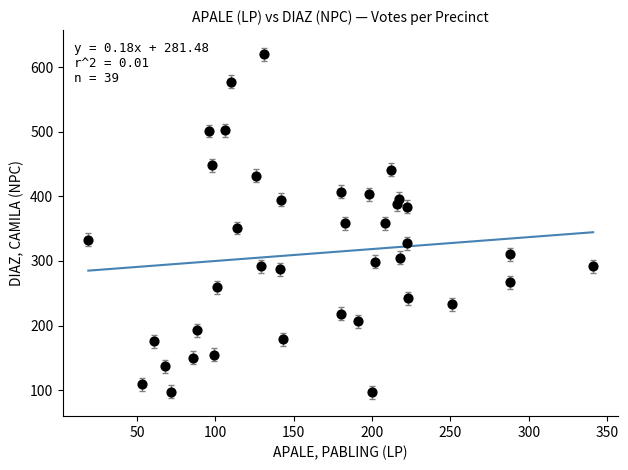

What is the range of X values (max minus min)?

322